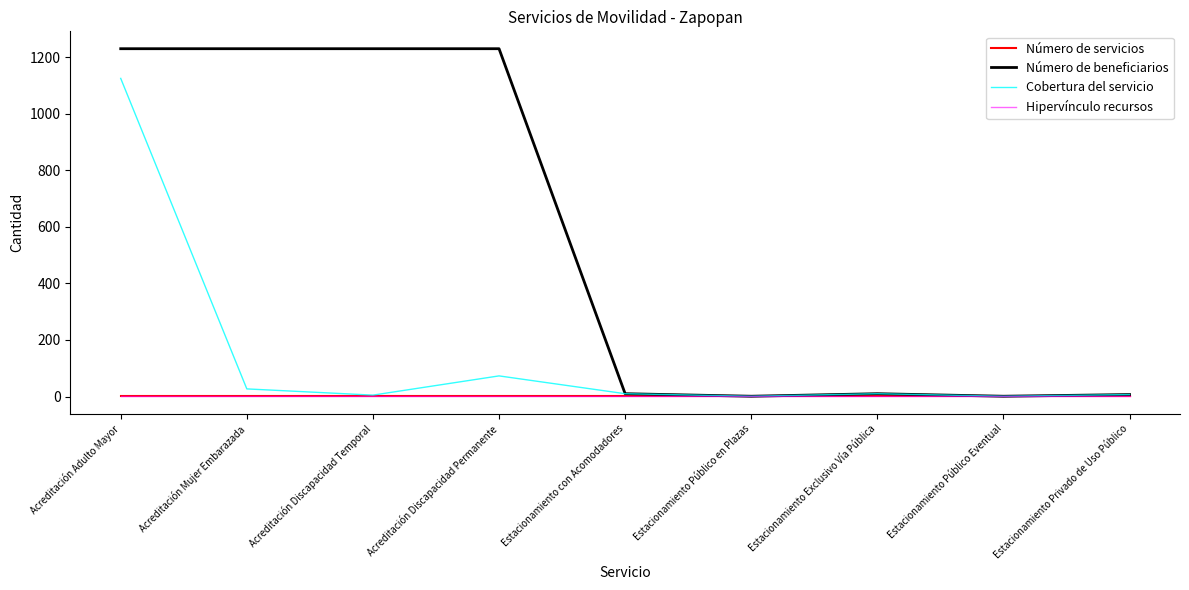

What is the value of the Número de servicios point at the 5th from the left?

1